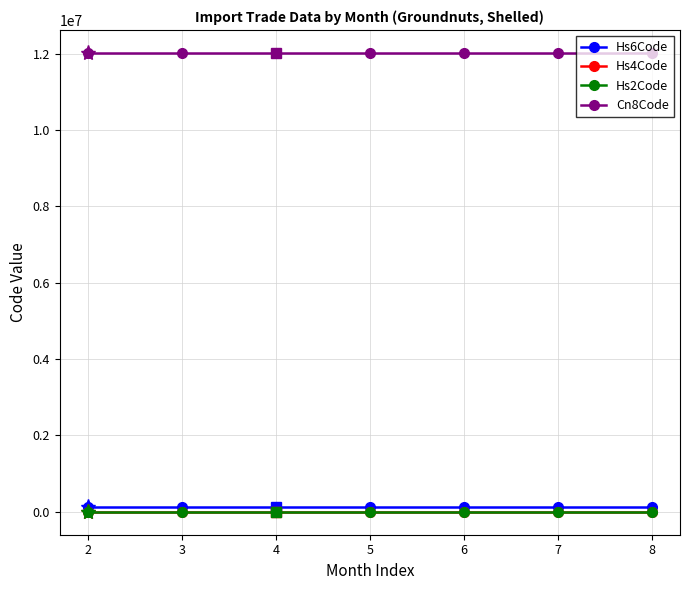

Which series has the largest total across all categories?

Cn8Code